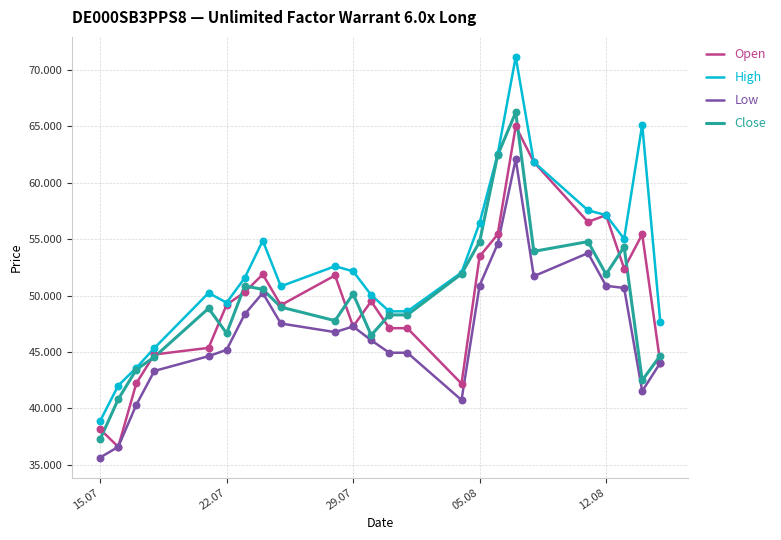

What are all the series names shown in the legend?

Open, High, Low, Close